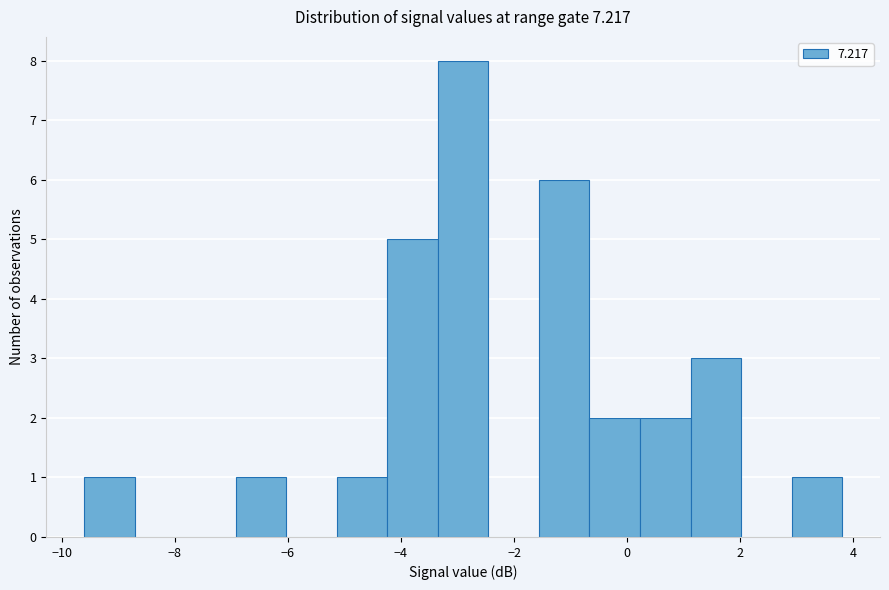

Which range on the x-axis has the tallest bar?

-3.4 to -2.4